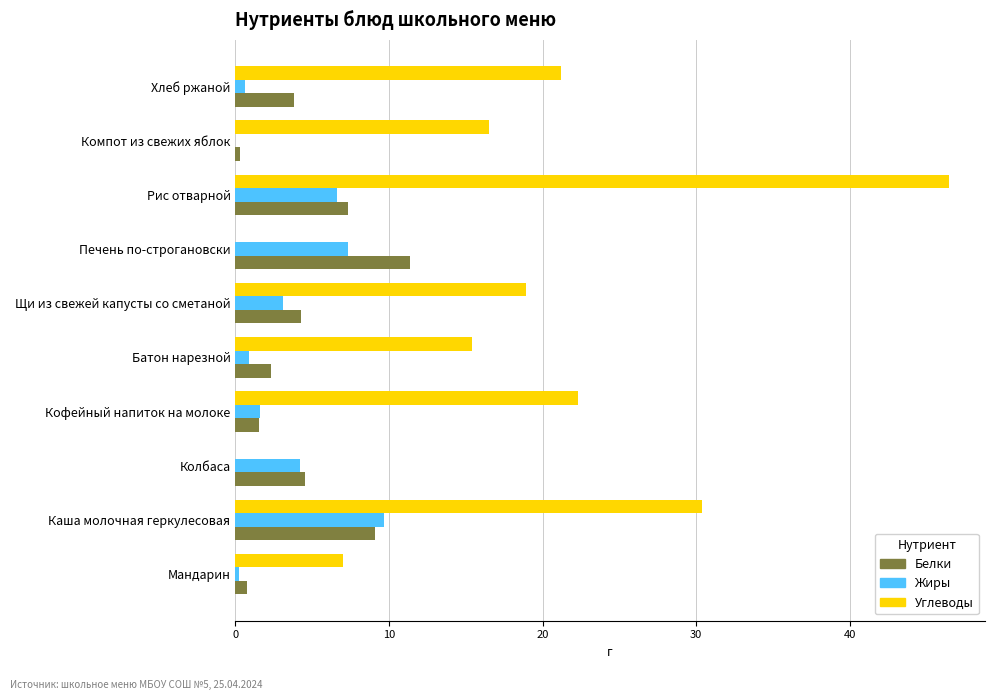

What is the sum of all Углеводы values?

178.2